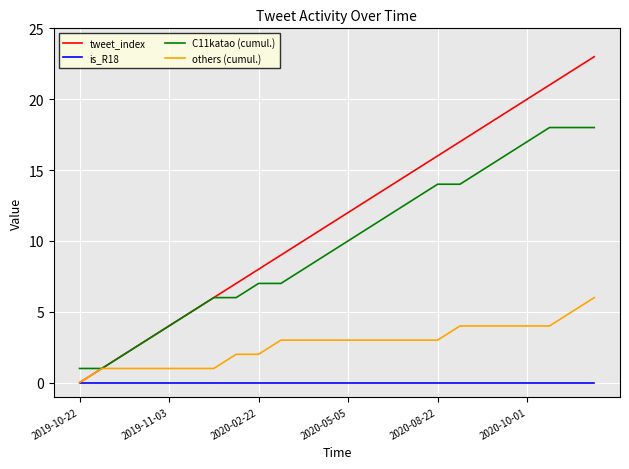

Does the chart have visible grid lines?

Yes